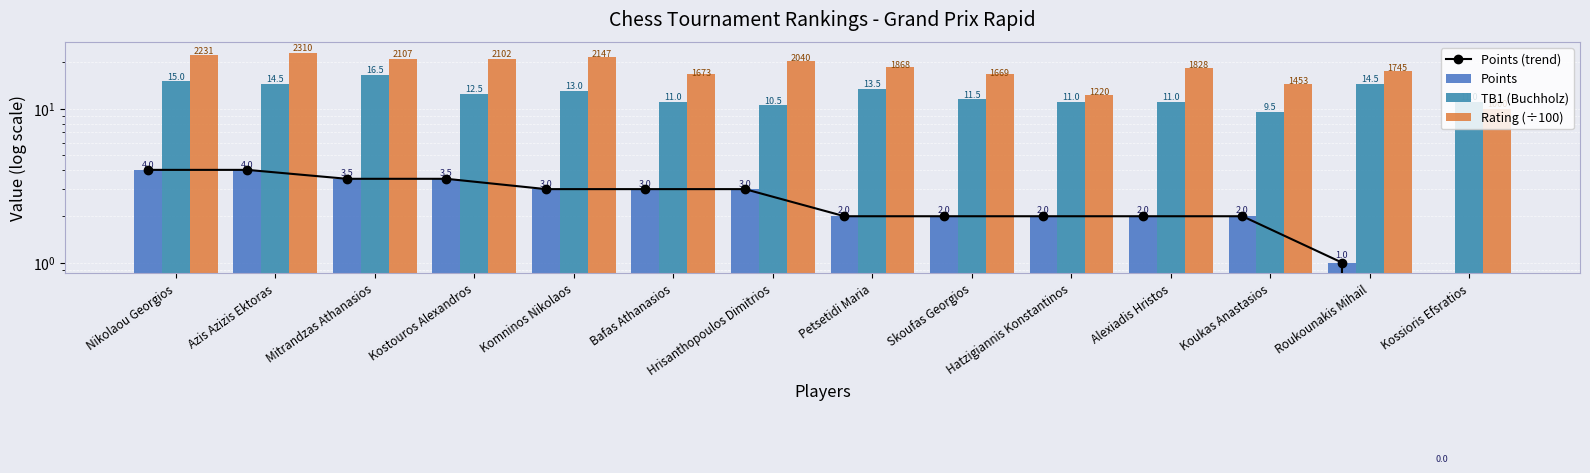

What is the difference between the maximum and minimum values in the Rating (÷100) series?

13.1